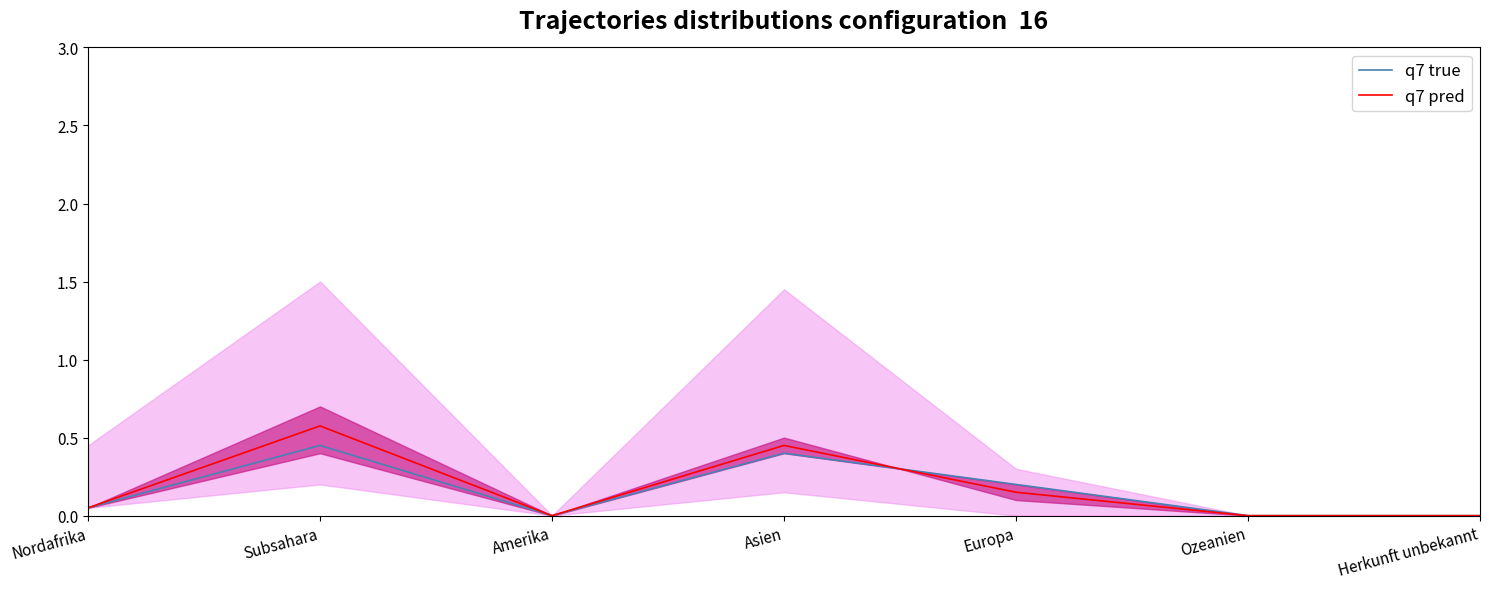

List the series in order of their peak value, lowest first.

q7 true, q7 pred